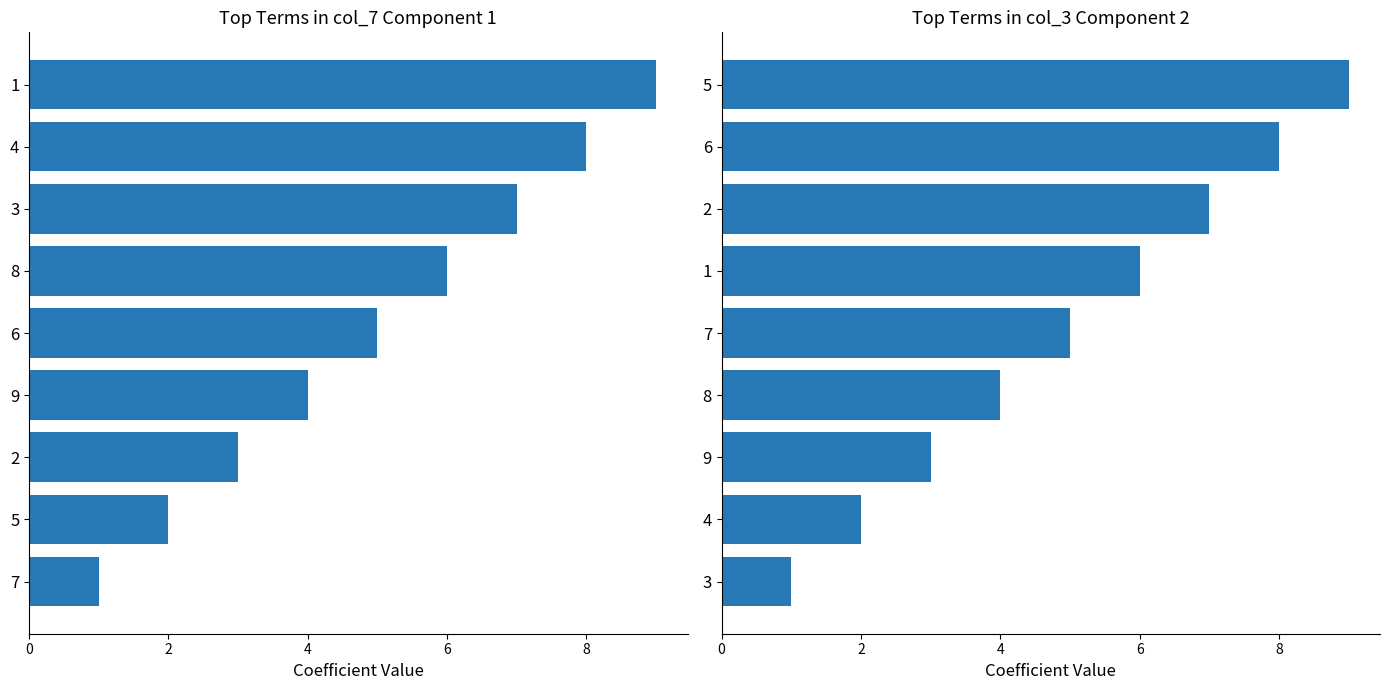

What are all the series names shown in the legend?

col_7, col_3